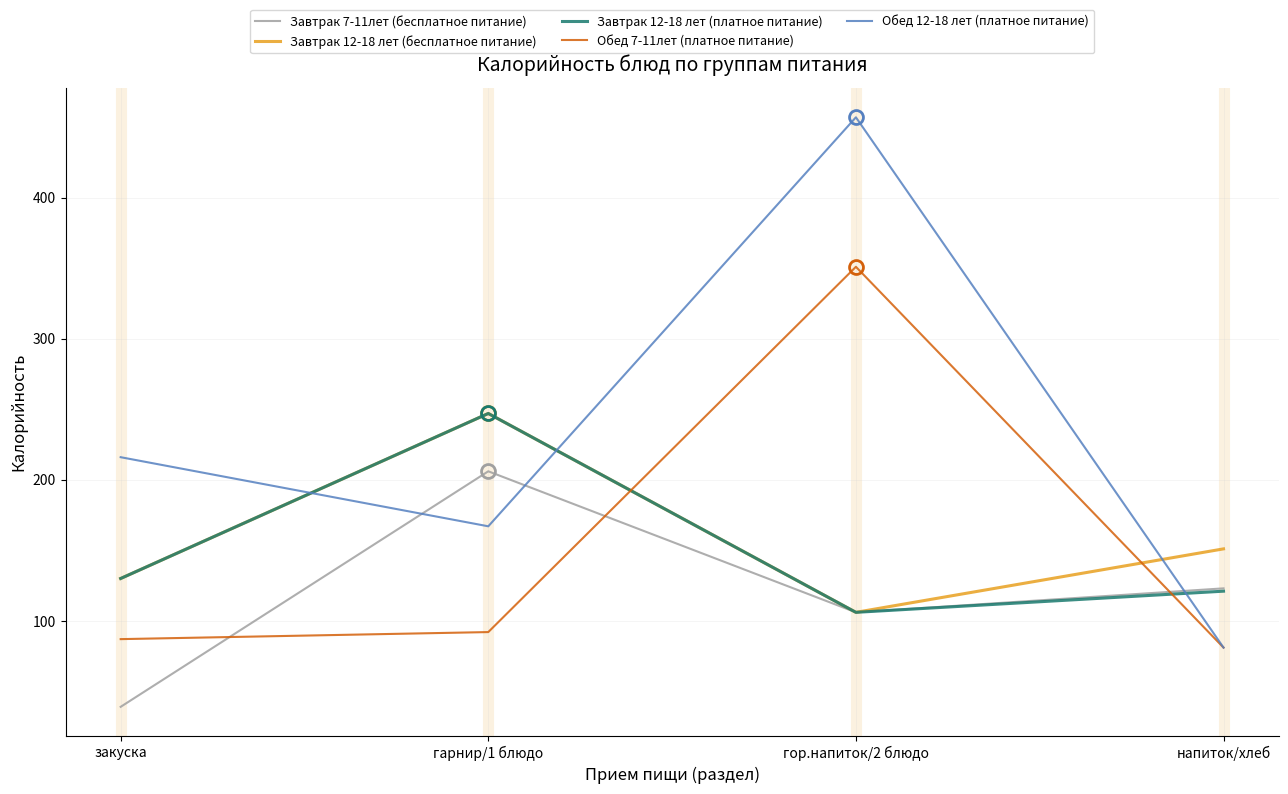

Reading left to right, extract all data points from this chart.

Завтрак 7-11лет (бесплатное питание): 39	206	106	123
Завтрак 12-18 лет (бесплатное питание): 130	247	106	151
Завтрак 12-18 лет (платное питание): 130	247	106	121
Обед 7-11лет (платное питание): 87	92	351	81
Обед 12-18 лет (платное питание): 216	167	457	81